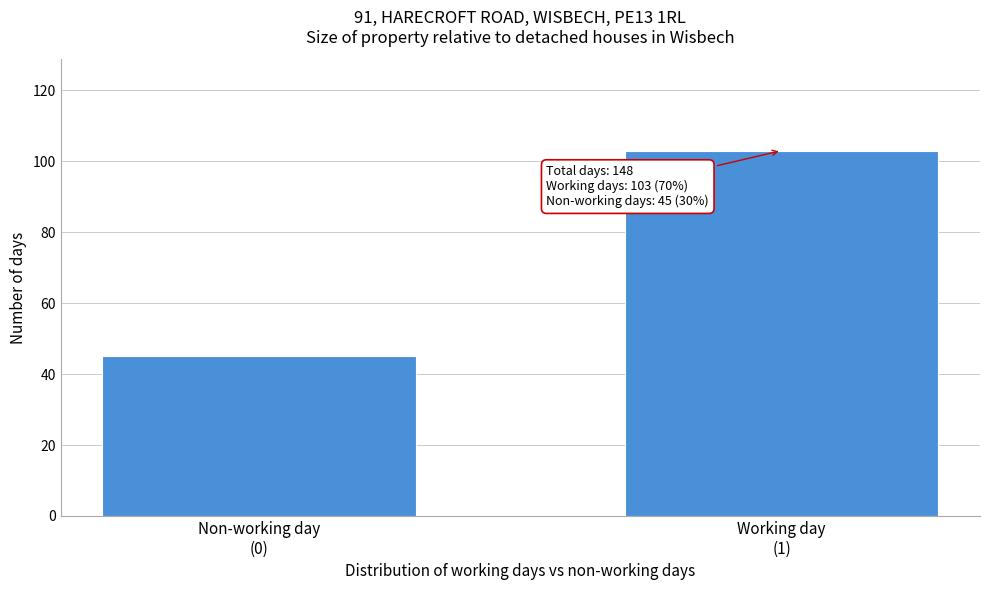

Reading right to left, extract all data points from this chart.

103	45